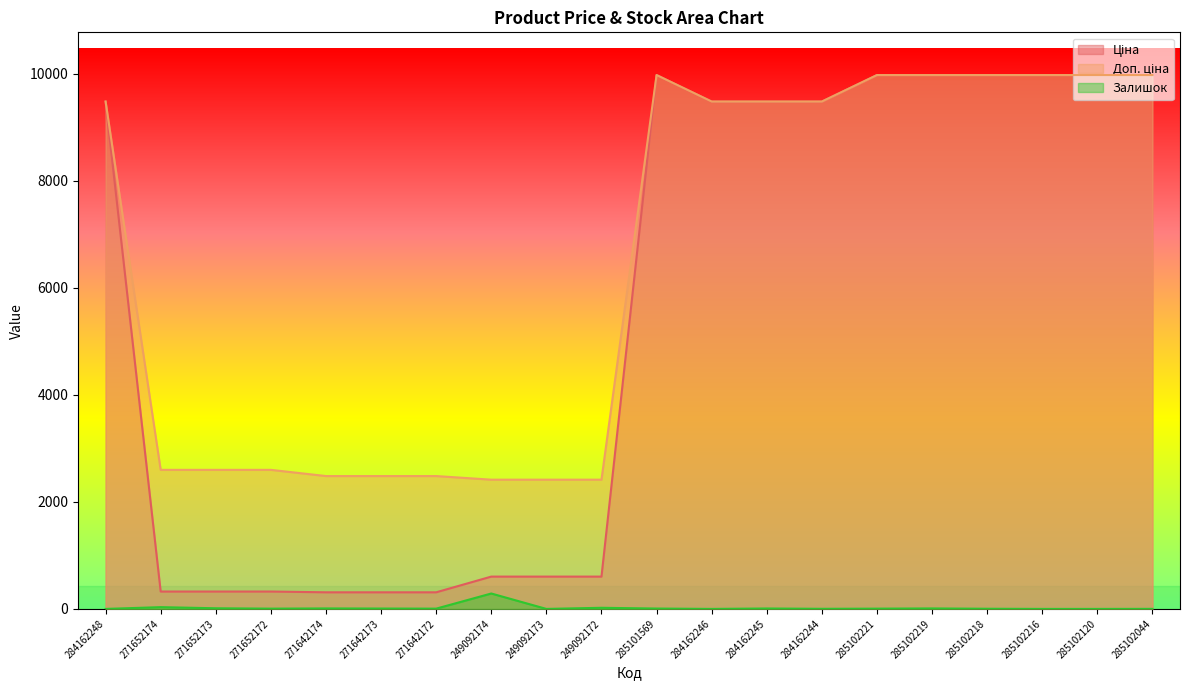

Reading left to right, extract all data points from this chart.

Ціна: 284162248=9480.1	271652174=324.8	271652173=324.8	271652172=324.8	271642174=310.3	271642173=310.3	271642172=310.3	249092174=603.7	249092173=603.7	249092172=603.7	285101569=9975.0	284162246=9480.1	284162245=9480.1	284162244=9480.1	285102221=9975.0	285102219=9975.0	285102218=9975.0	285102216=9975.0	285102120=9975.0	285102044=9975.0
Доп. ціна: 284162248=9480.1	271652174=2598.3	271652173=2598.3	271652172=2598.3	271642174=2482.4	271642173=2482.4	271642172=2482.4	249092174=2414.8	249092173=2414.8	249092172=2414.8	285101569=9975.0	284162246=9480.1	284162245=9480.1	284162244=9480.1	285102221=9975.0	285102219=9975.0	285102218=9975.0	285102216=9975.0	285102120=9975.0	285102044=9975.0
Залишок: 284162248=0.0	271652174=33.0	271652173=12.0	271652172=5.0	271642174=9.0	271642173=7.0	271642172=5.0	249092174=288.0	249092173=0.0	249092172=21.0	285101569=7.0	284162246=0.0	284162245=8.0	284162244=2.0	285102221=5.0	285102219=9.0	285102218=3.0	285102216=0.0	285102120=0.0	285102044=1.0